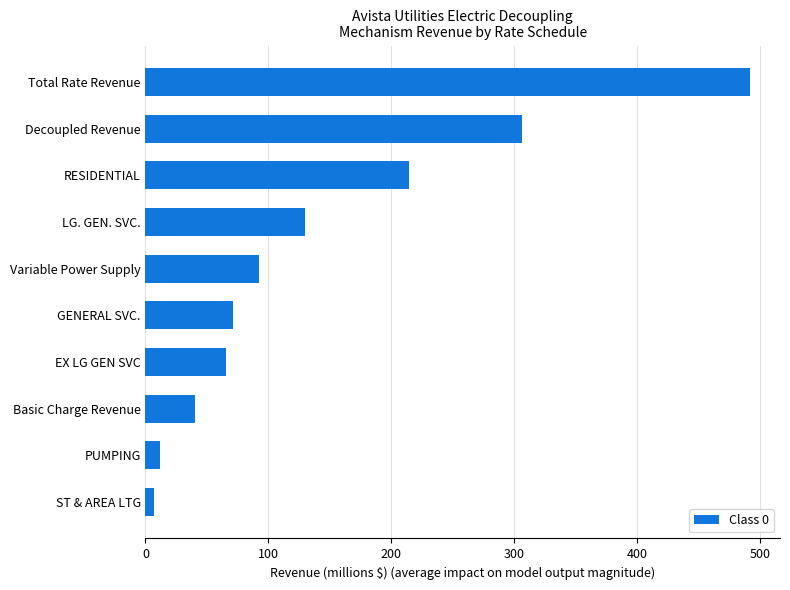

The chart shows a value of 214.8 at RESIDENTIAL. True or false?

True